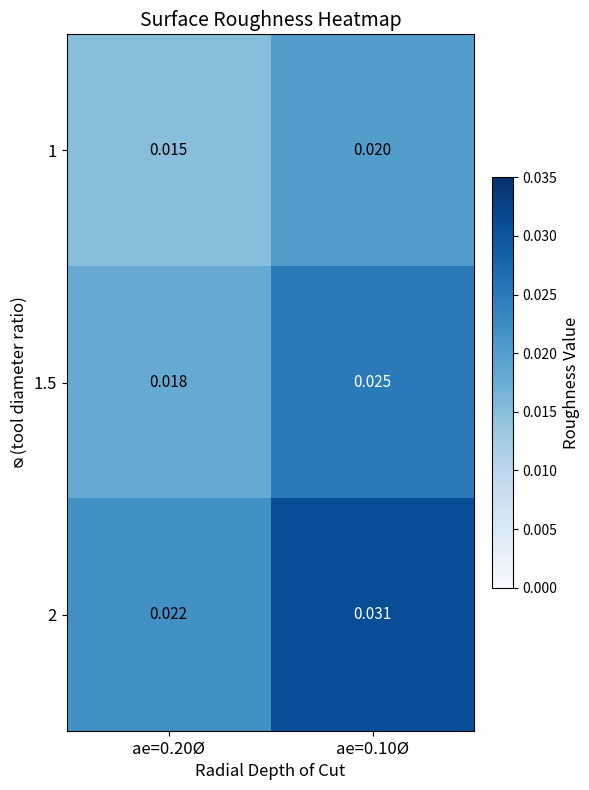

What is the total value across all series at ae=0.10Ø?

0.1